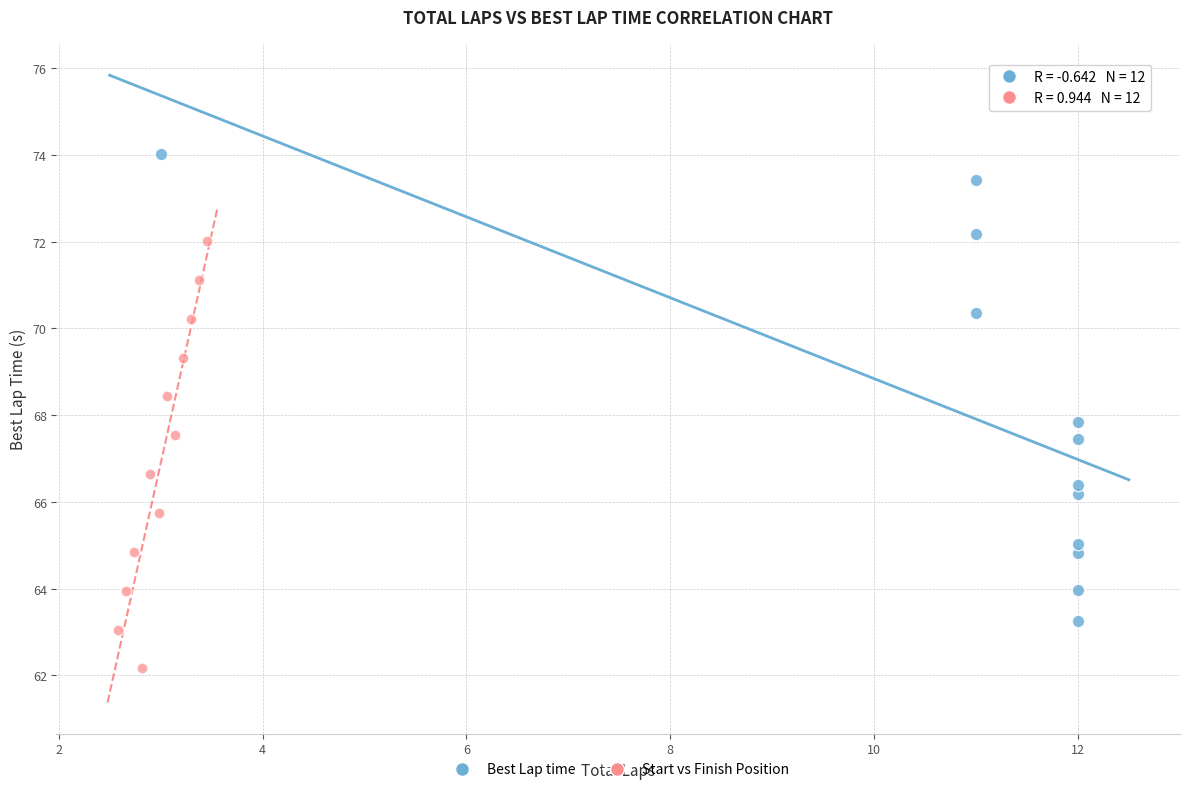

Which series reaches the minimum Y coordinate?

Start vs Finish Position